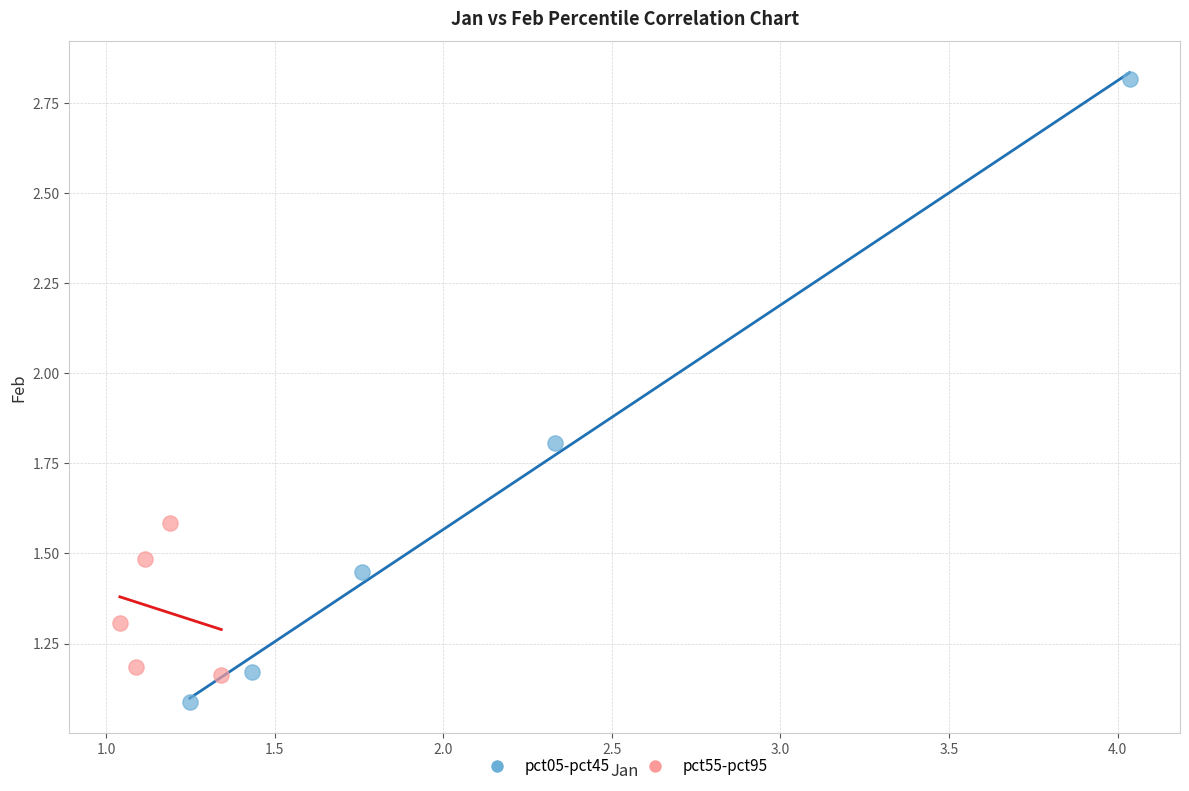

Which series contains the highest Y value?

pct05-pct45